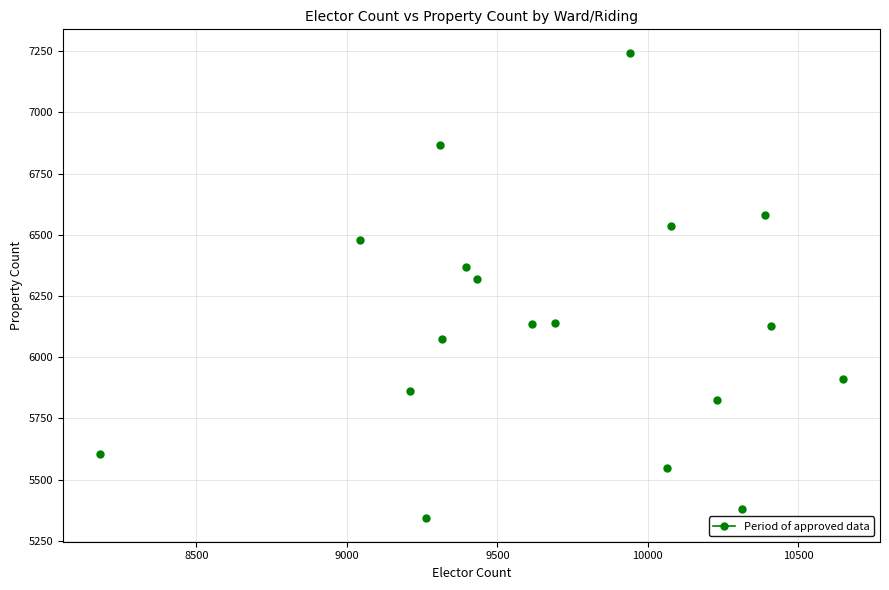

What is the range of X values (max minus min)?

2468